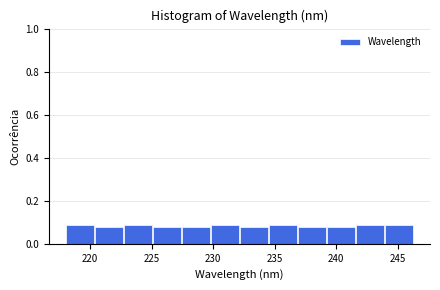

Reading left to right, transcribe this chart: for each bar, give the range it covers on the x-axis and its height. Neither the bar edges nor the heights are printed on the chart, so give them approximately, as read against the axes.

218.0 to 220.5: 0.08
220.5 to 223.0: 0.08
223.0 to 225.0: 0.08
225.0 to 227.5: 0.08
227.5 to 230.0: 0.08
230.0 to 232.0: 0.08
232.0 to 234.5: 0.08
234.5 to 237.0: 0.08
237.0 to 239.5: 0.08
239.5 to 241.5: 0.08
241.5 to 244.0: 0.08
244.0 to 246.5: 0.08